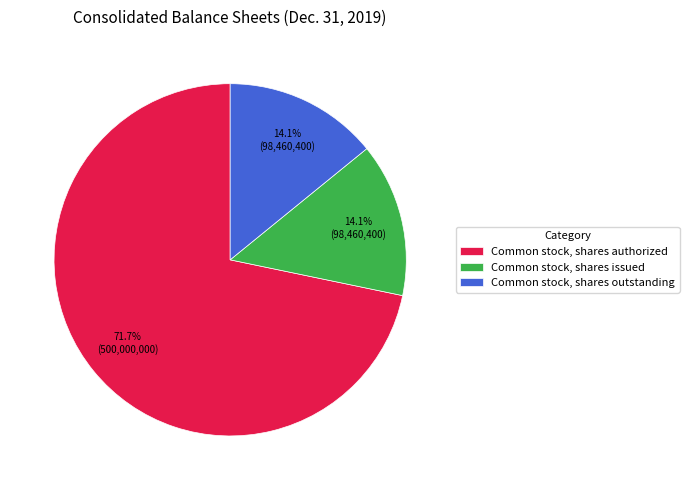

What percentage is the Common stock, shares outstanding slice, to the nearest percent?

14%